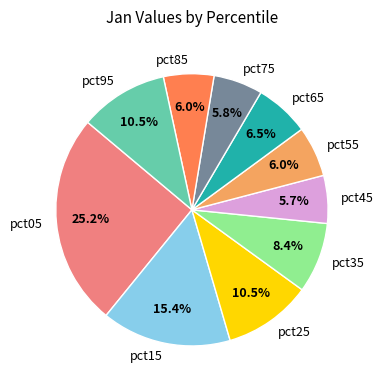

Does pct25 account for over 50% of the chart?

No